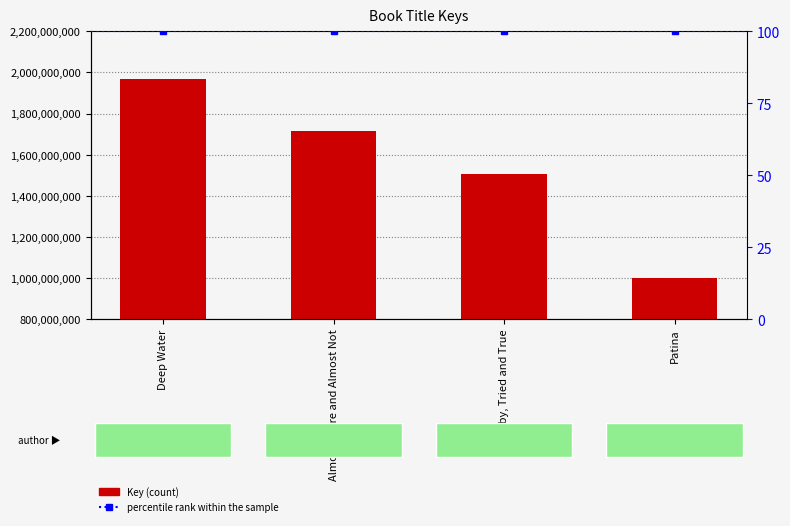

The value of percentile rank within the sample at Deep Water is 100. True or false?

True